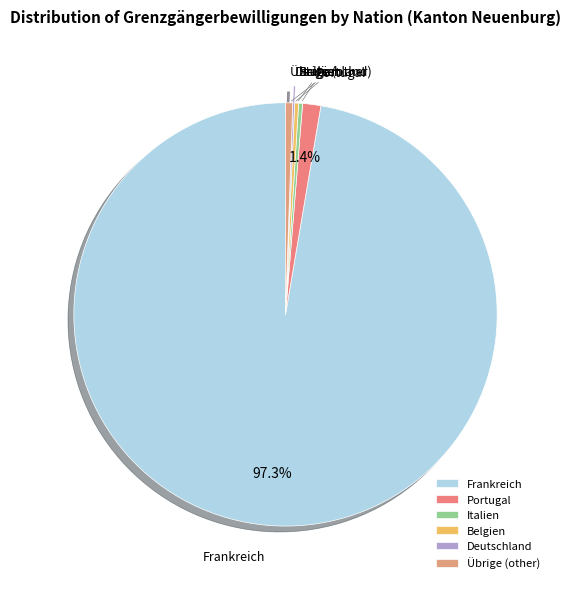

Which slice represents more than half of the pie?

Frankreich